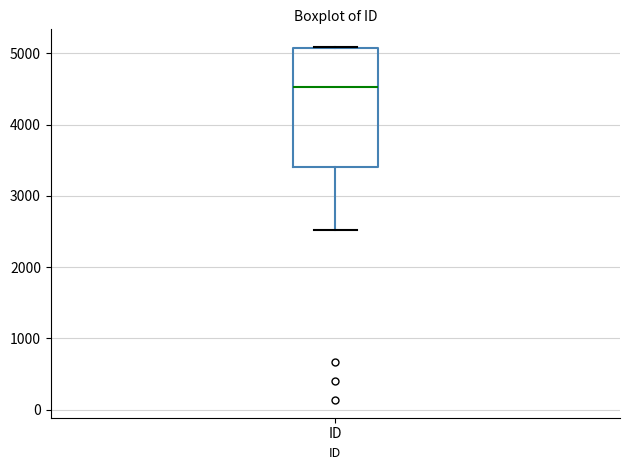

Where does the lower whisker of the box for ID end on the y-axis? The values are not printed on the chart, so give them approximately, as read against the axis.

2500